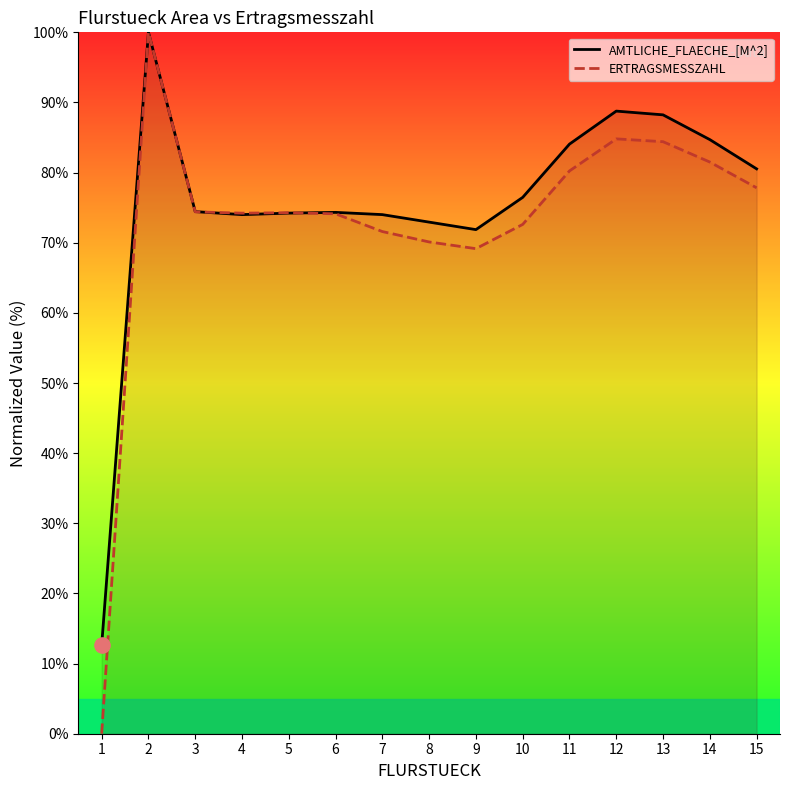

What are all the series names shown in the legend?

AMTLICHE_FLAECHE_[M^2], ERTRAGSMESSZAHL